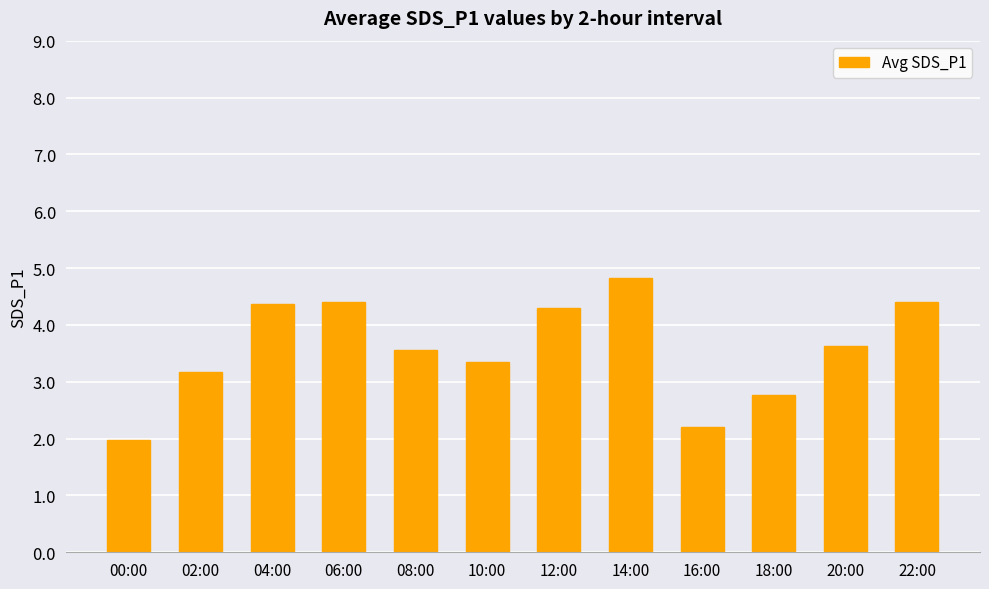

What is the label of the 10th bar from the left?

18:00